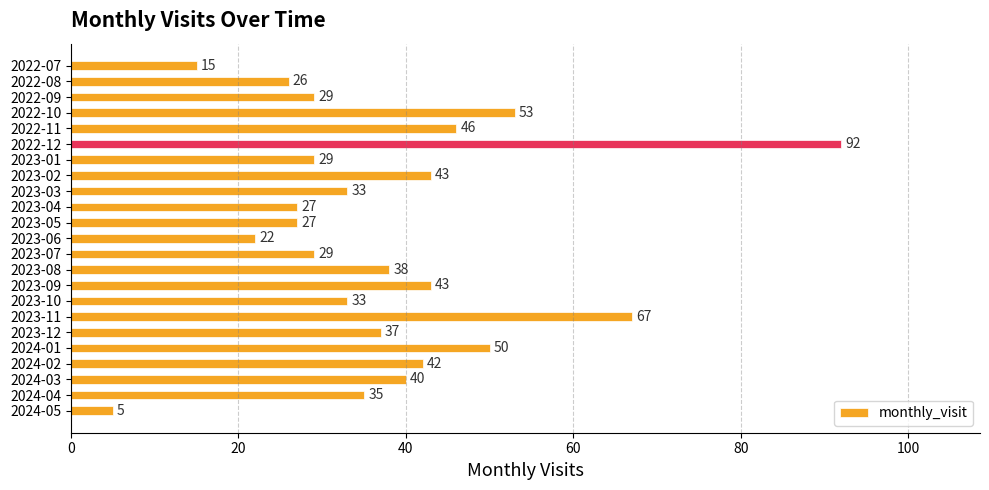

At which label is the value closest to 48?

2022-11